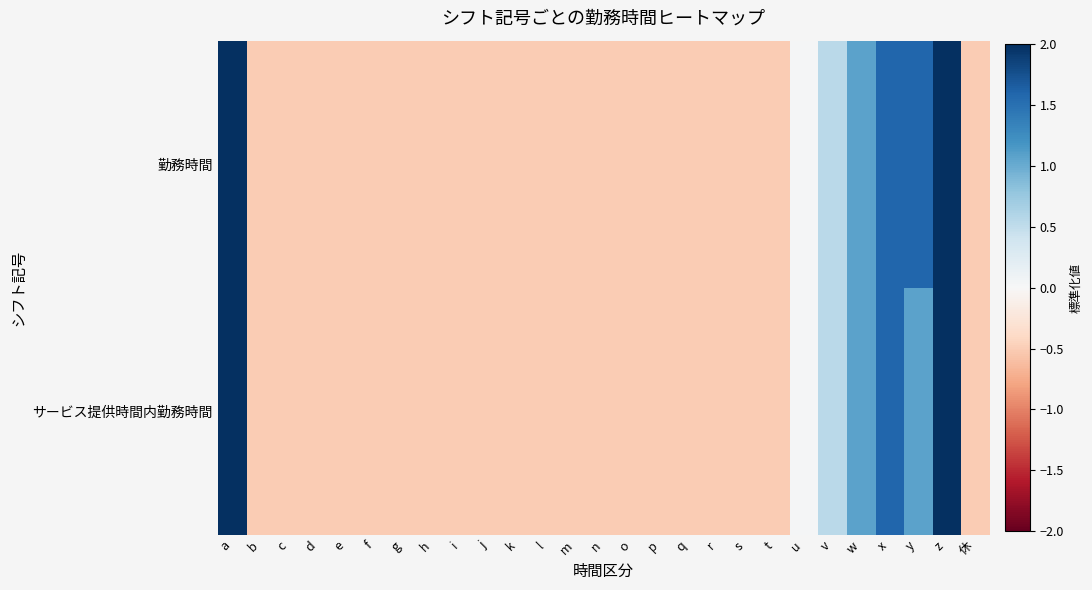

What is the total value across all series at l?

-1.0